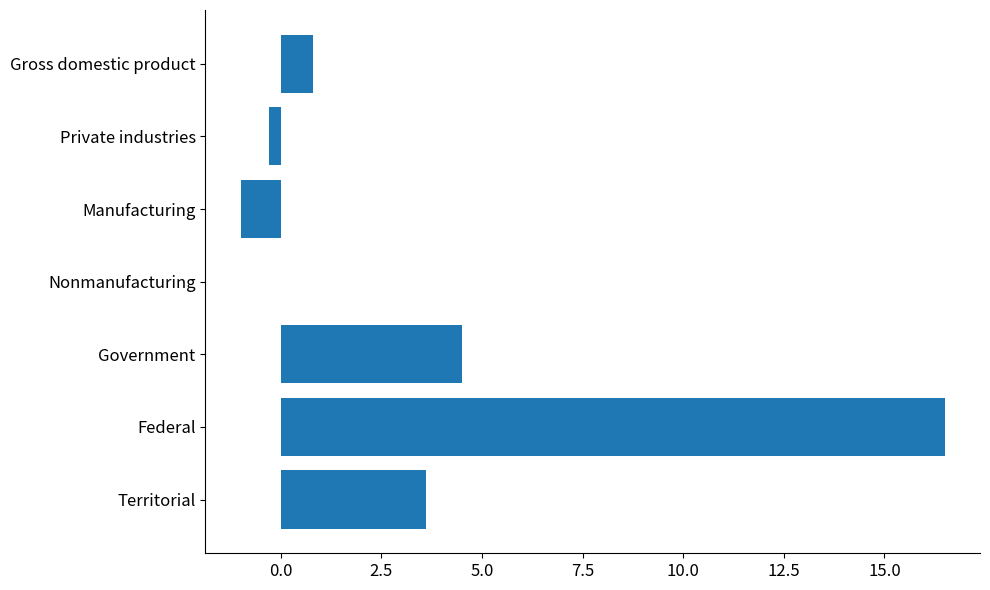

Which label corresponds to the largest value in the chart?

Federal